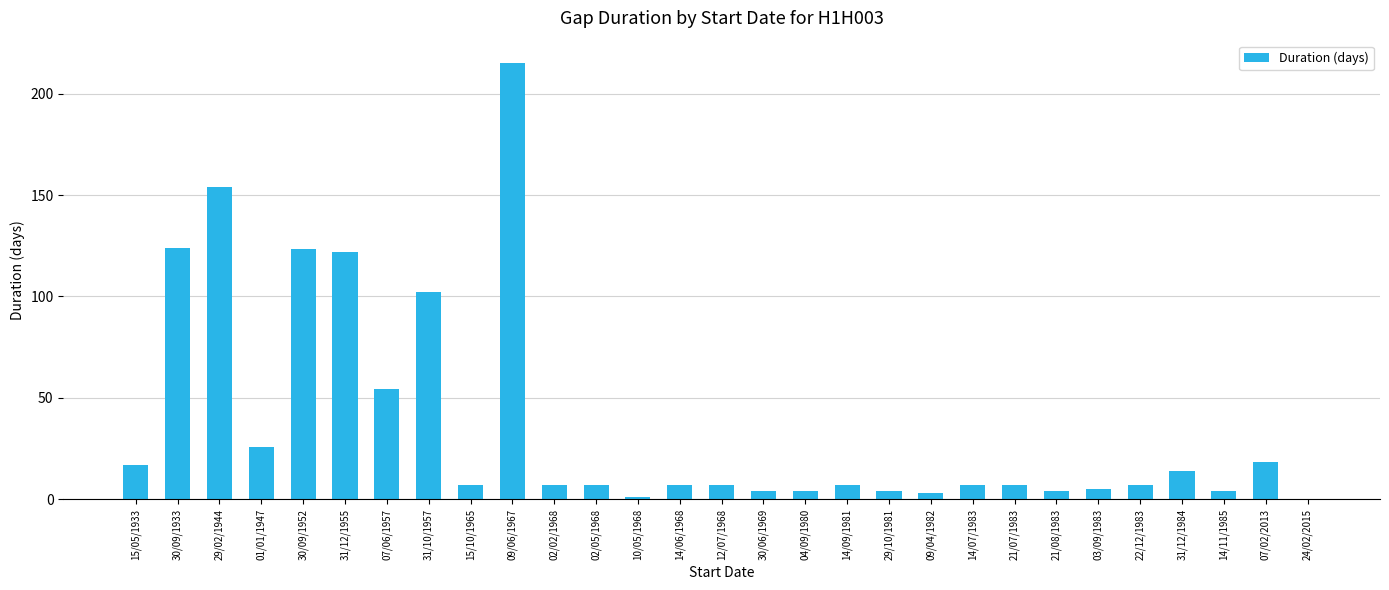

What is the average value?

36.7